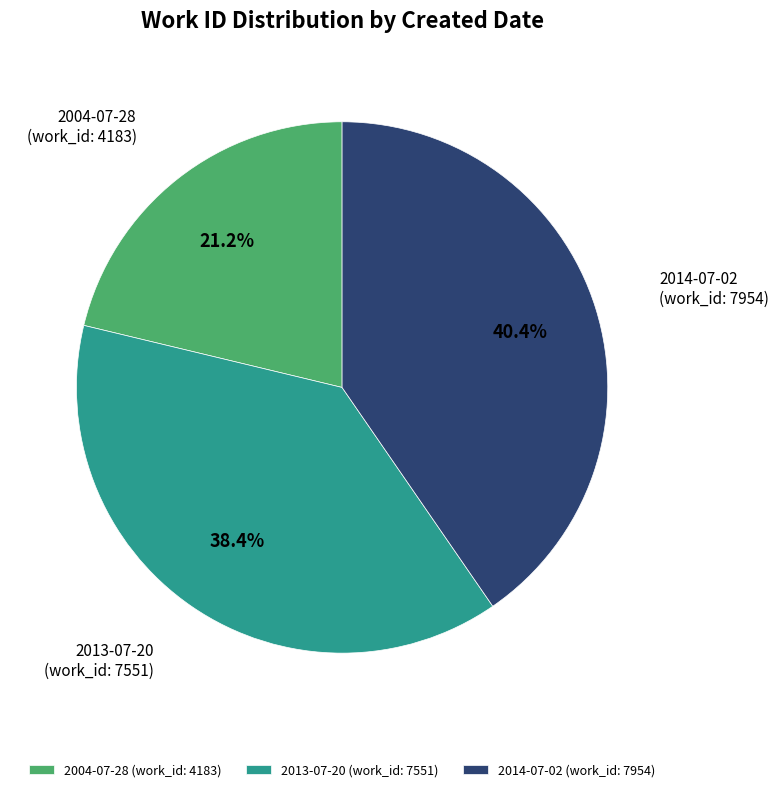

Does 2004-07-28 represent more than half of the total?

No